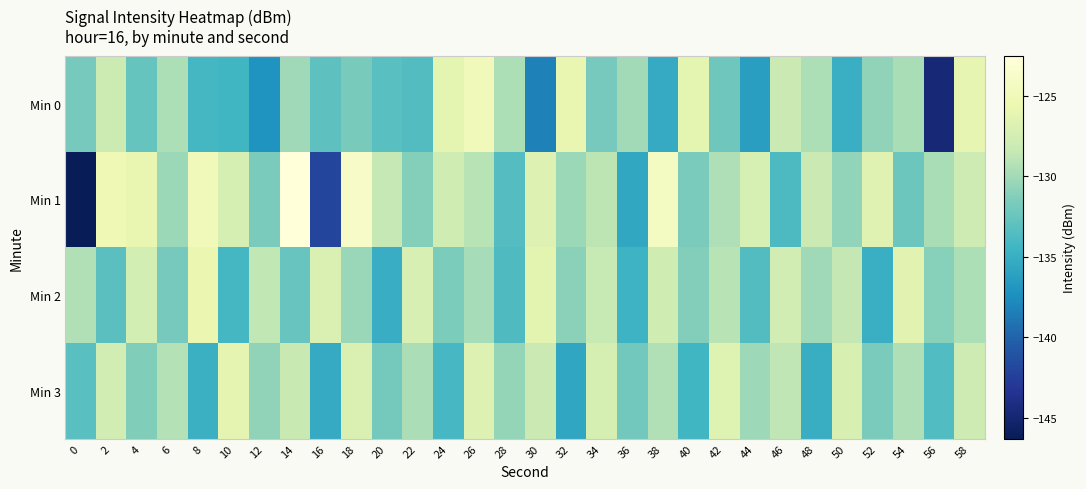

Reading left to right, what are all the values shown in this chart?

Min 0: 0=-131.9	2=-128.0	4=-132.6	6=-129.5	8=-134.2	10=-134.4	12=-137.0	14=-130.1	16=-133.0	18=-131.7	20=-133.2	22=-133.5	24=-126.2	26=-124.8	28=-129.5	30=-138.2	32=-125.9	34=-131.8	36=-130.0	38=-135.3	40=-126.2	42=-132.2	44=-136.3	46=-128.1	48=-129.5	50=-134.9	52=-130.7	54=-129.7	56=-144.8	58=-126.0
Min 1: 0=-146.3	2=-125.1	4=-125.8	6=-130.2	8=-124.9	10=-127.3	12=-131.7	14=-122.5	16=-142.0	18=-123.9	20=-128.5	22=-131.2	24=-127.8	26=-129.1	28=-133.4	30=-126.7	32=-130.3	34=-128.9	36=-135.6	38=-124.2	40=-131.7	42=-129.4	44=-127.3	46=-133.8	48=-128.1	50=-130.6	52=-126.5	54=-132.3	56=-129.7	58=-127.9
Min 2: 0=-129.3	2=-133.1	4=-127.5	6=-131.8	8=-125.6	10=-134.2	12=-128.7	14=-132.5	16=-126.9	18=-130.4	20=-135.1	22=-127.2	24=-131.6	26=-129.8	28=-133.7	30=-126.3	32=-130.9	34=-128.4	36=-134.6	38=-127.8	40=-131.3	42=-129.1	44=-133.5	46=-127.7	48=-130.1	50=-128.6	52=-134.9	54=-126.4	56=-131.1	58=-129.5
Min 3: 0=-133.2	2=-127.6	4=-131.4	6=-129.2	8=-134.8	10=-126.1	12=-130.7	14=-128.3	16=-135.3	18=-127.0	20=-131.9	22=-129.6	24=-134.1	26=-126.8	28=-130.5	30=-128.1	32=-135.7	34=-127.4	36=-132.0	38=-129.3	40=-134.4	42=-126.6	44=-130.2	46=-128.8	48=-135.0	50=-127.1	52=-131.7	54=-129.4	56=-133.6	58=-127.9